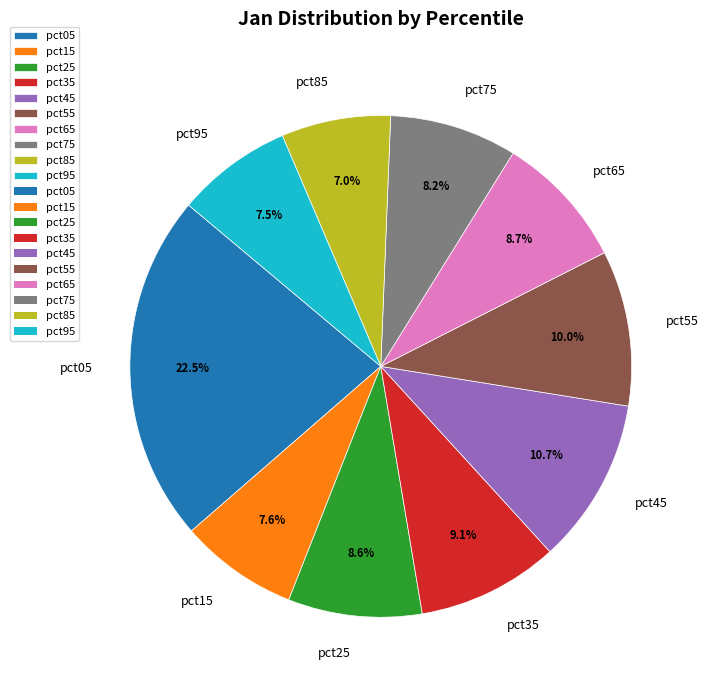

Is it true that pct05 is 16% of the pie?

False